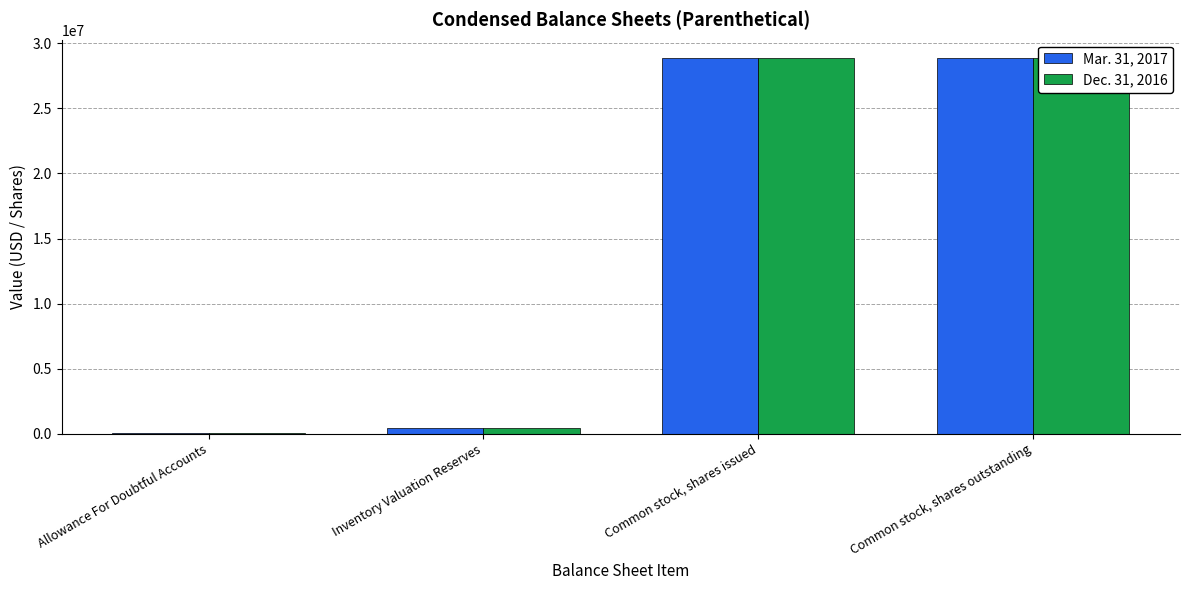

What is the average value of the Dec. 31, 2016 series?

14545894